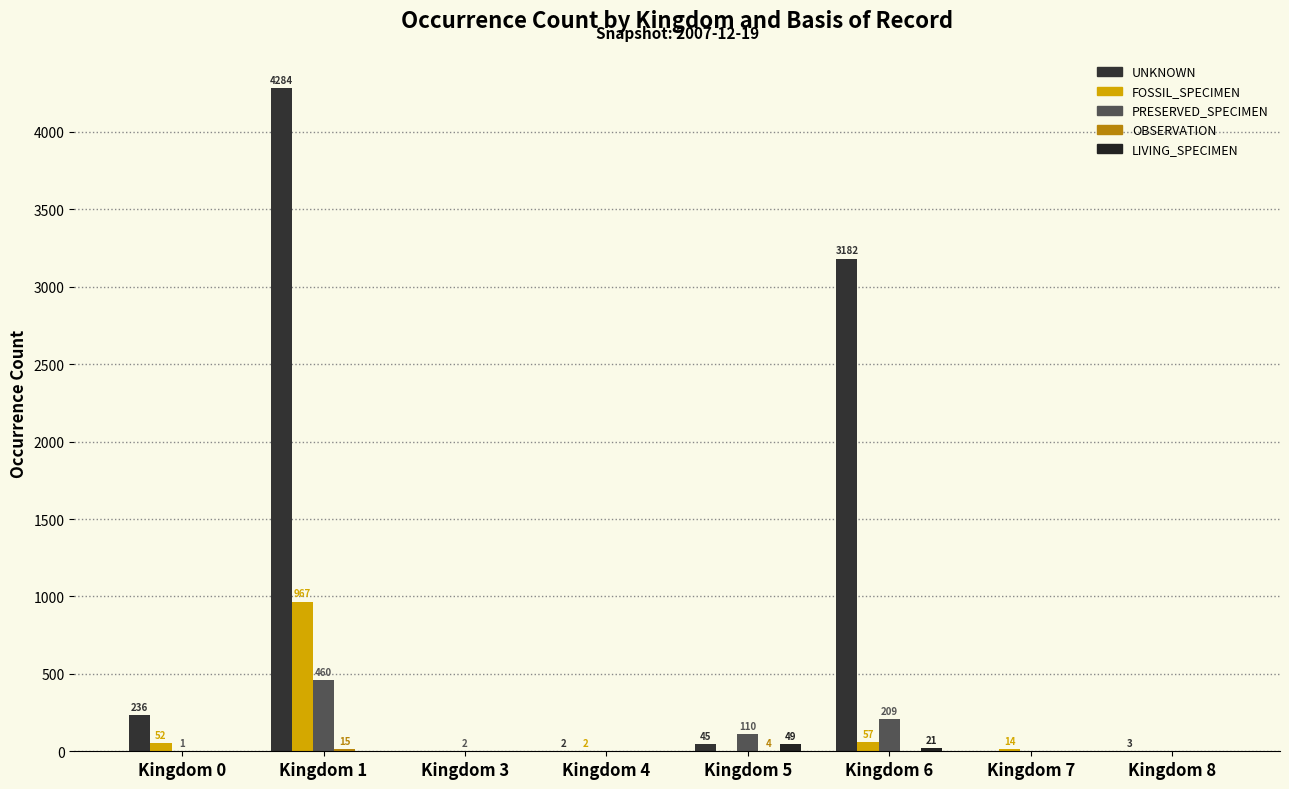

Reading right to left, what are all the values shown in this chart?

UNKNOWN: 3	0	3182	45	2	0	4284	236
FOSSIL_SPECIMEN: 0	14	57	0	2	0	967	52
PRESERVED_SPECIMEN: 0	0	209	110	0	2	460	1
OBSERVATION: 0	0	0	4	0	0	15	0
LIVING_SPECIMEN: 0	0	21	49	0	0	0	0